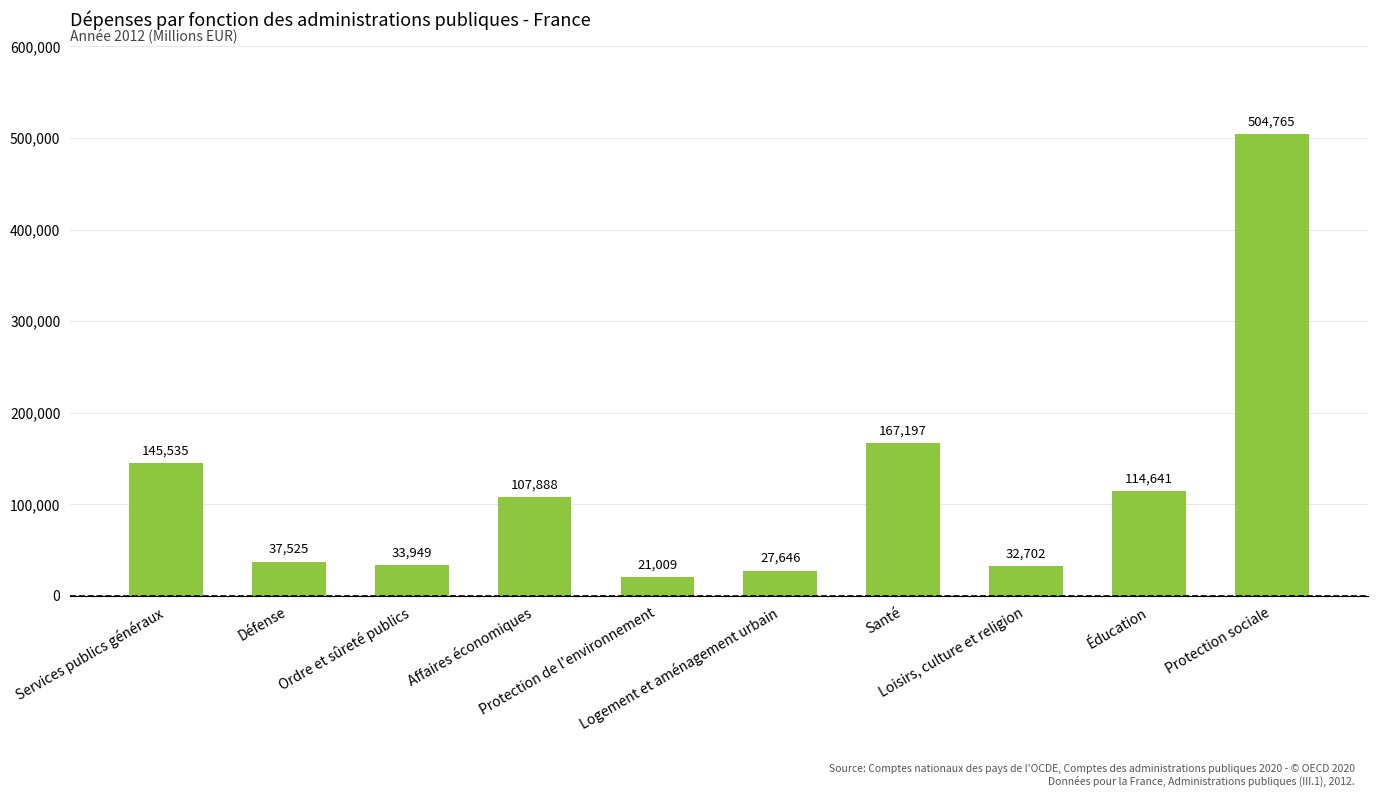

Count the number of categories in the chart.

10